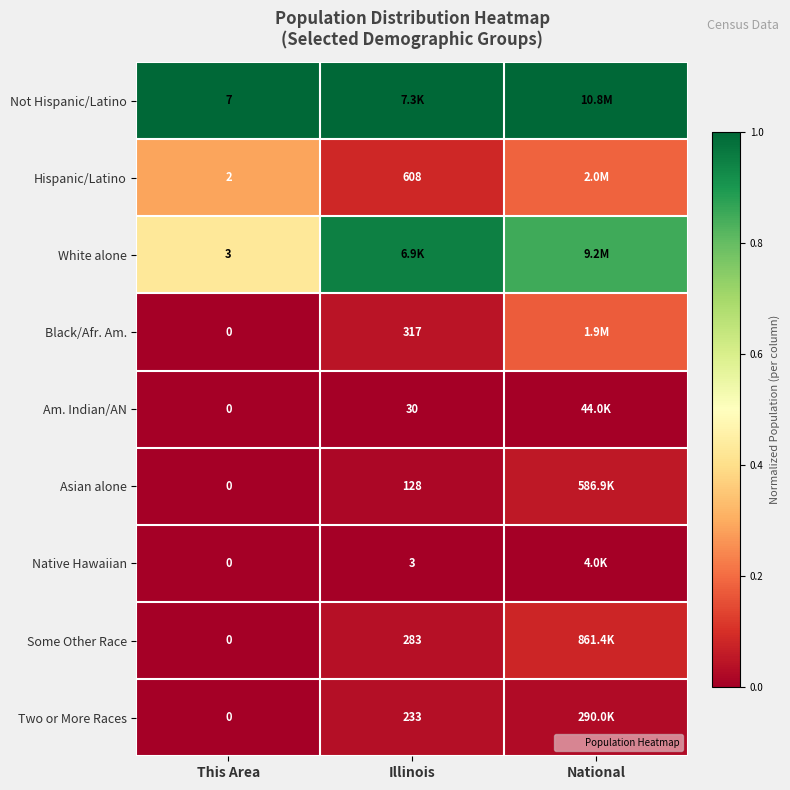

How many values in Some Other Race are above zero?

2